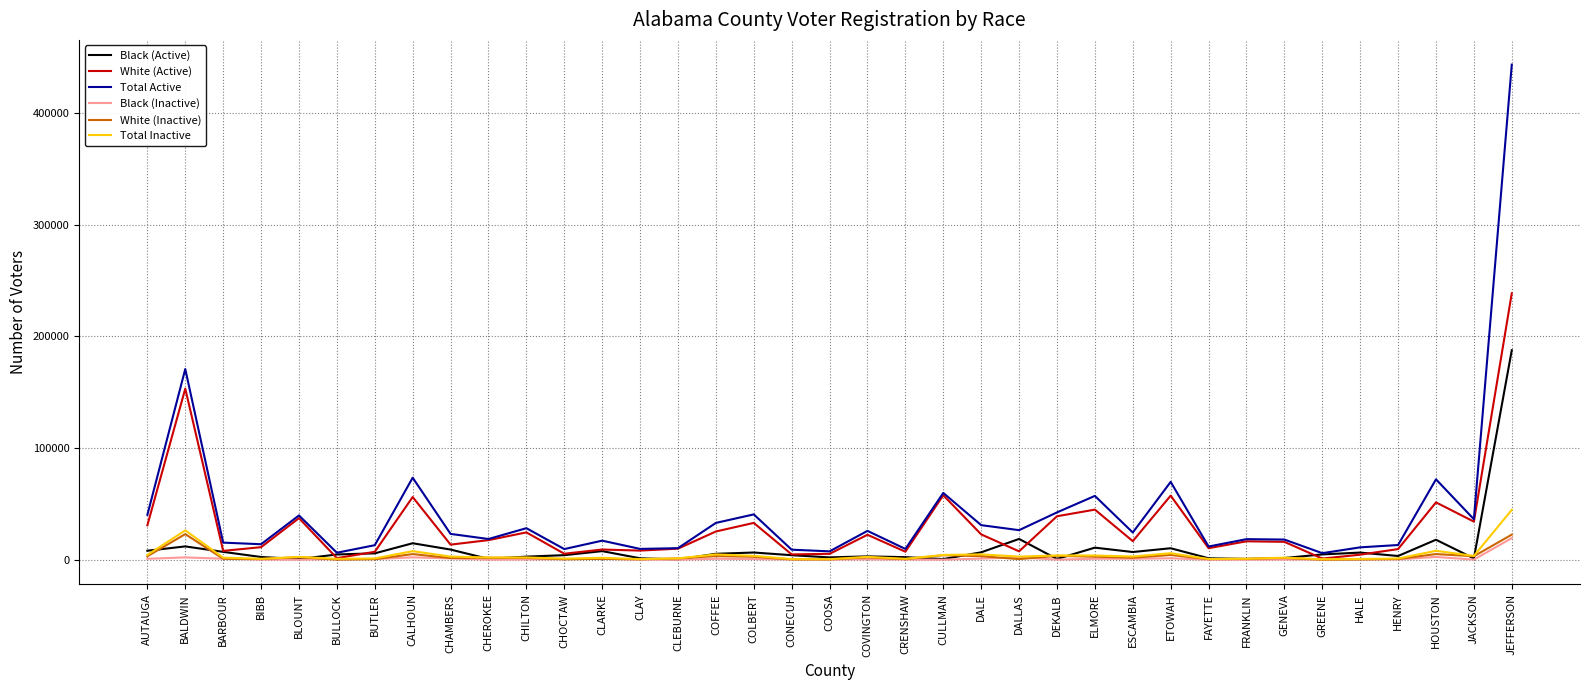

Which label corresponds to the largest value in the chart?

JEFFERSON